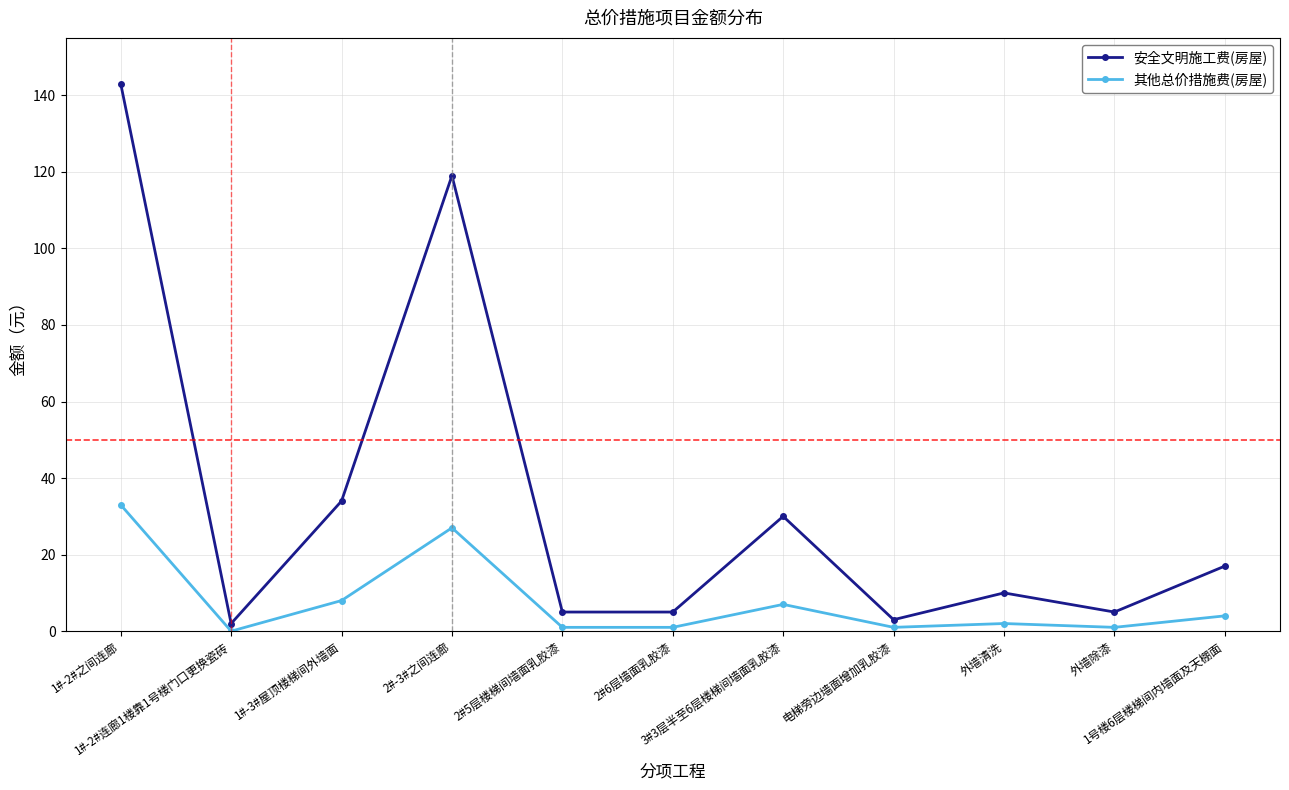

Reading left to right, what are all the values shown in this chart?

安全文明施工费(房屋): 143	2	34	119	5	5	30	3	10	5	17
其他总价措施费(房屋): 33	0	8	27	1	1	7	1	2	1	4